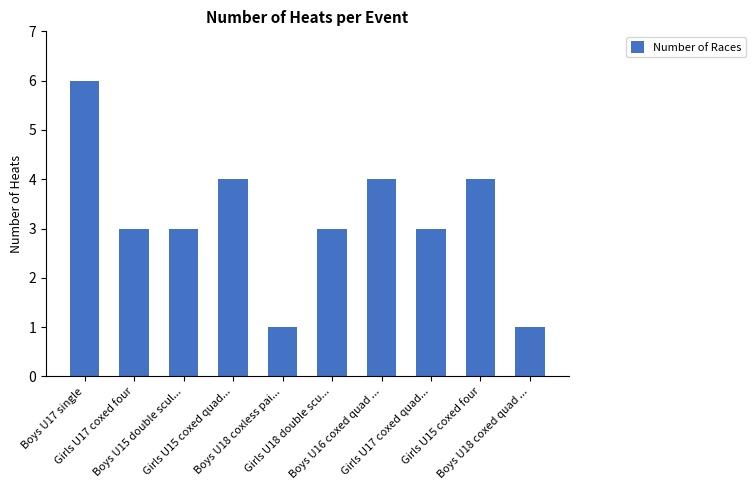

What is the value of the 9th bar from the left?

4